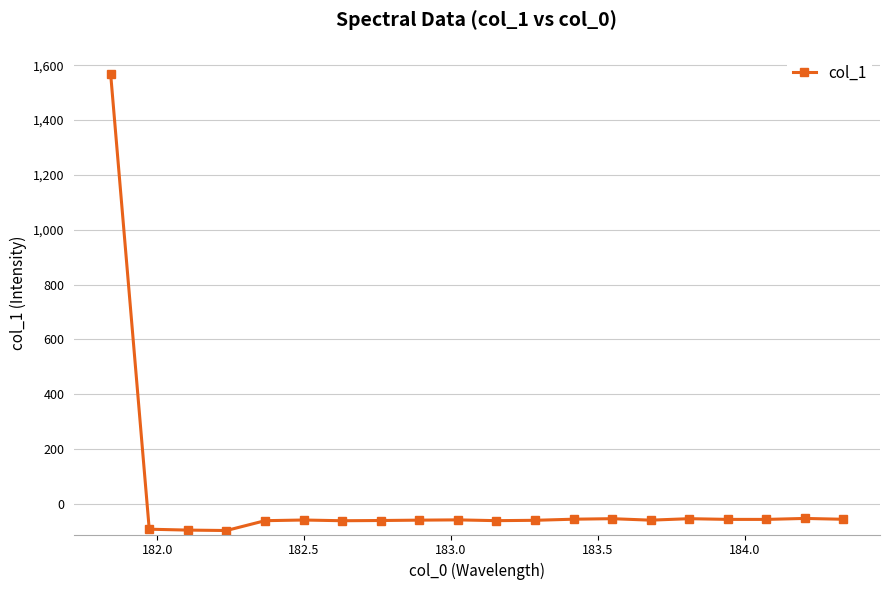

How many series are shown in this chart?

1